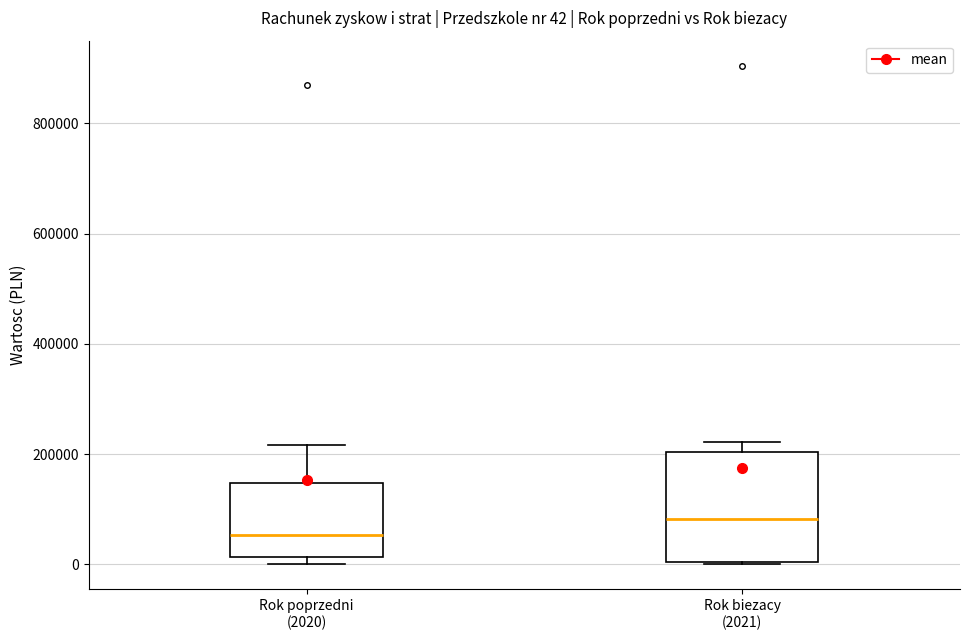

Which box has the lowest median line?

Rok poprzedni (2020)